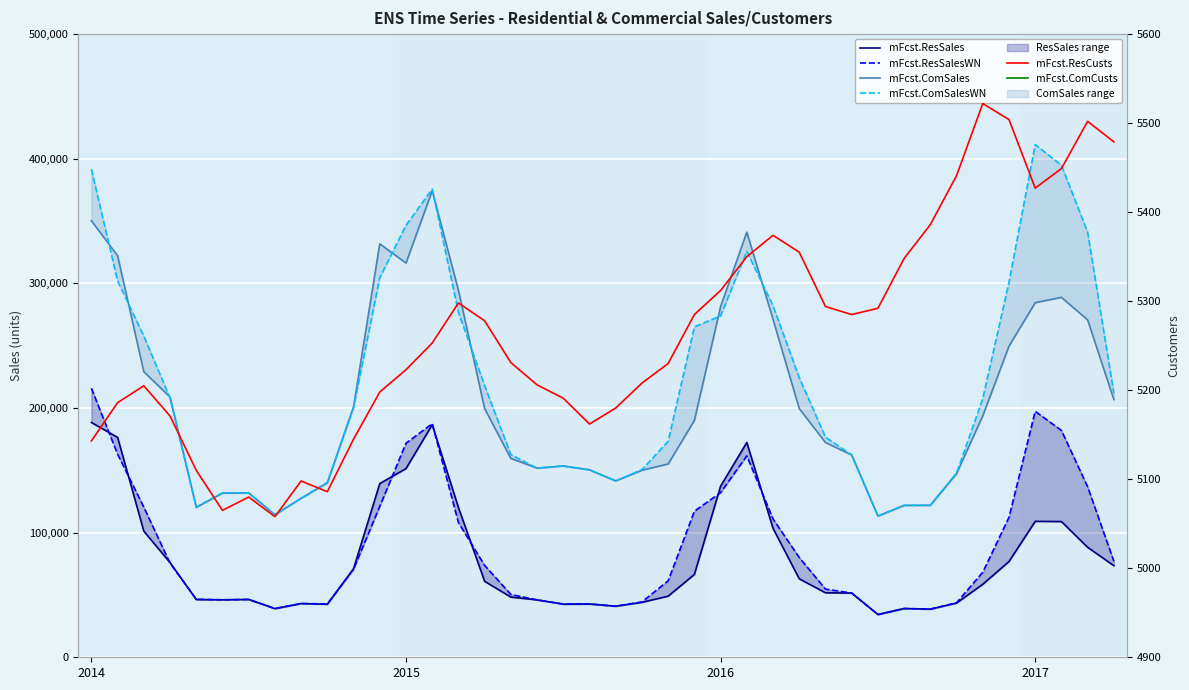

Read the mFcst.ComCusts value at 2016.

440.0